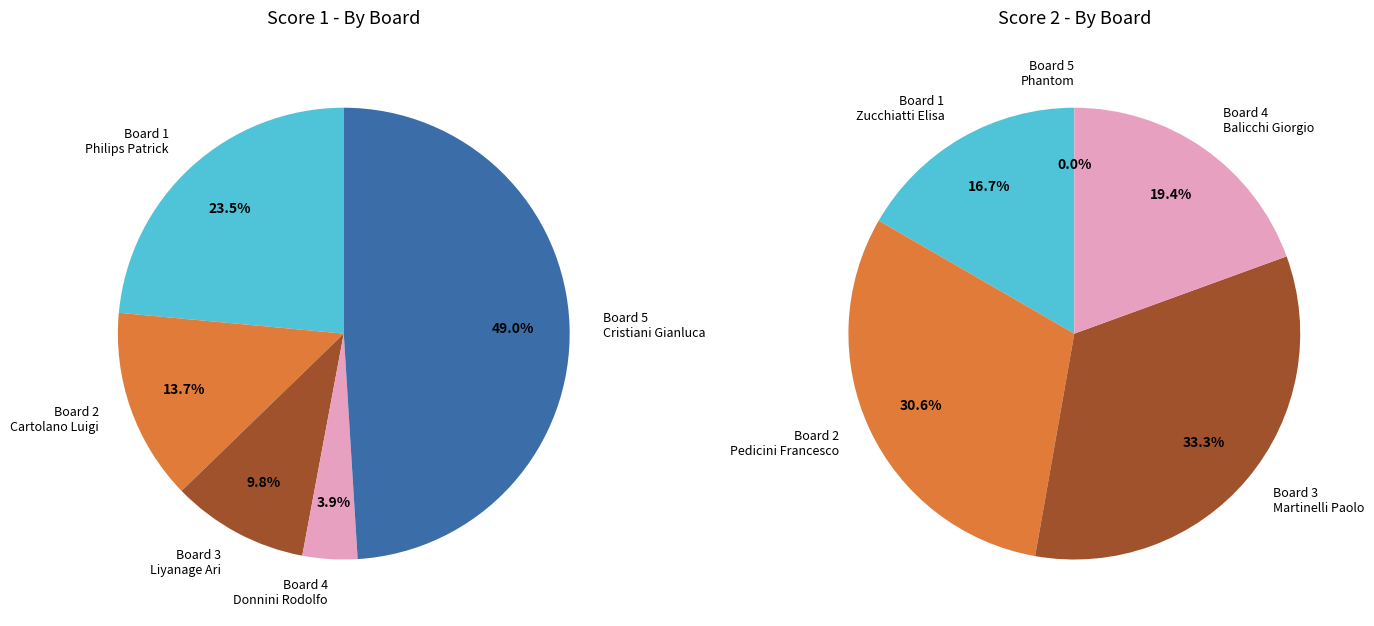

Between Board 2
Cartolano Luigi and Board 1
Philips Patrick, which is larger?

Board 1
Philips Patrick